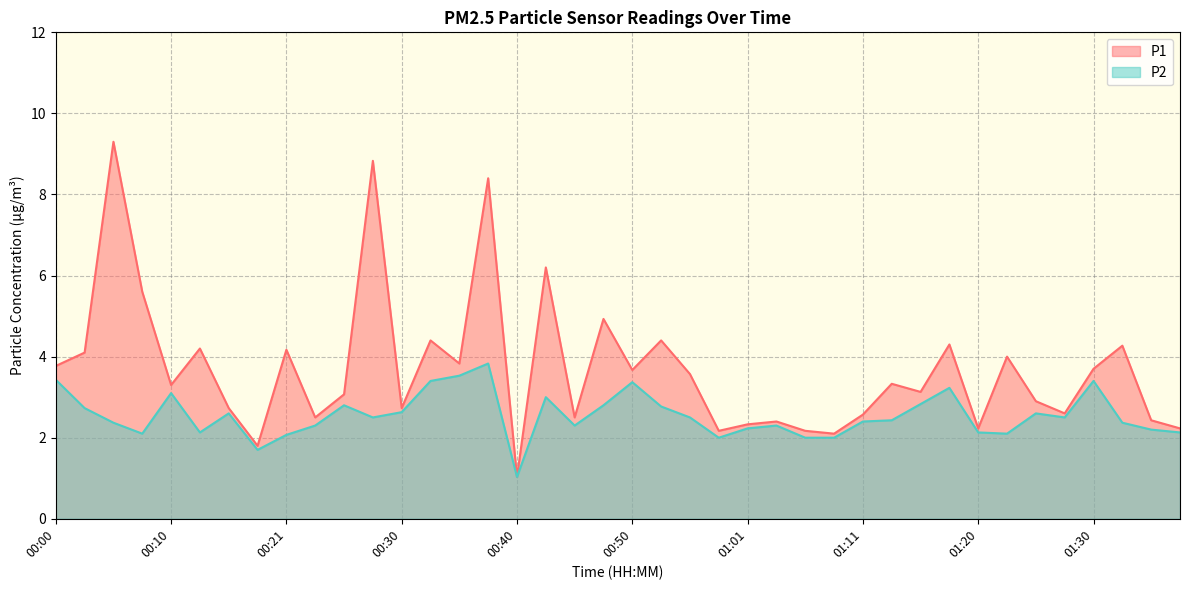

What is the label of the 1st point from the right?

01:38